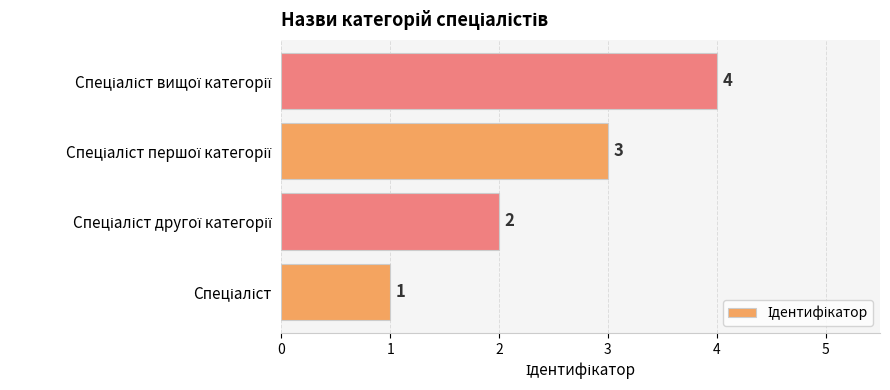

What is the minimum value shown in the chart?

1